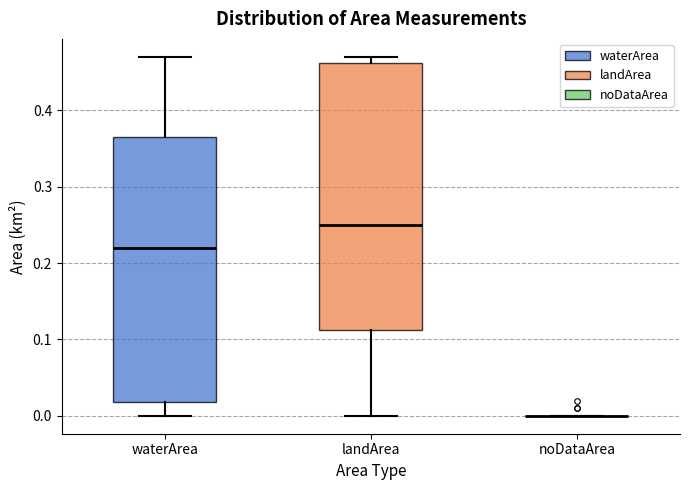

Where does the median line of the box for waterArea sit on the y-axis? The values are not printed on the chart, so give them approximately, as read against the axis.

0.22